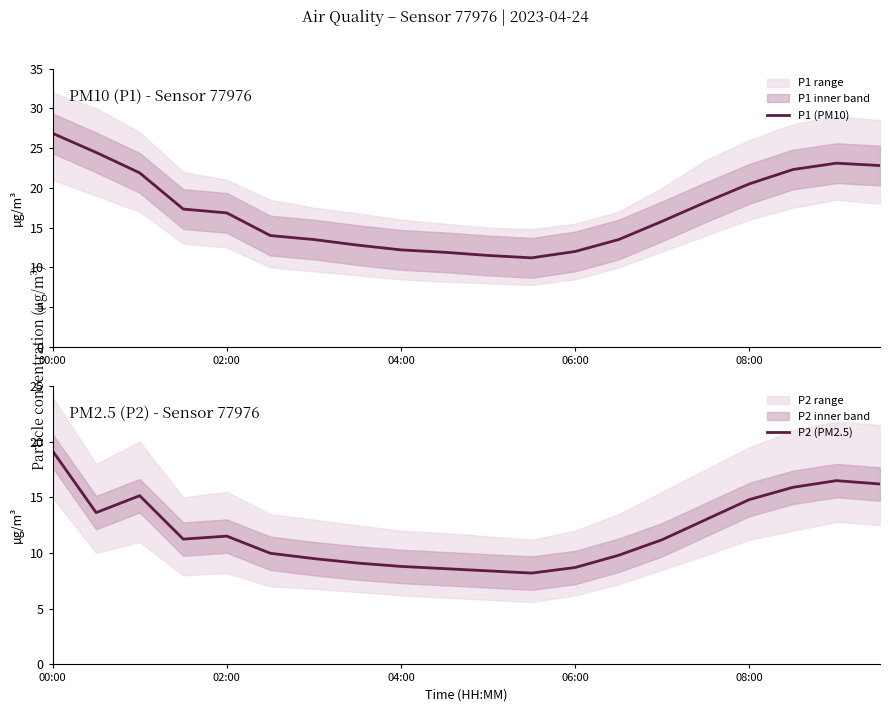

The value of P2 (PM2.5) at 19 is 16.2. True or false?

True